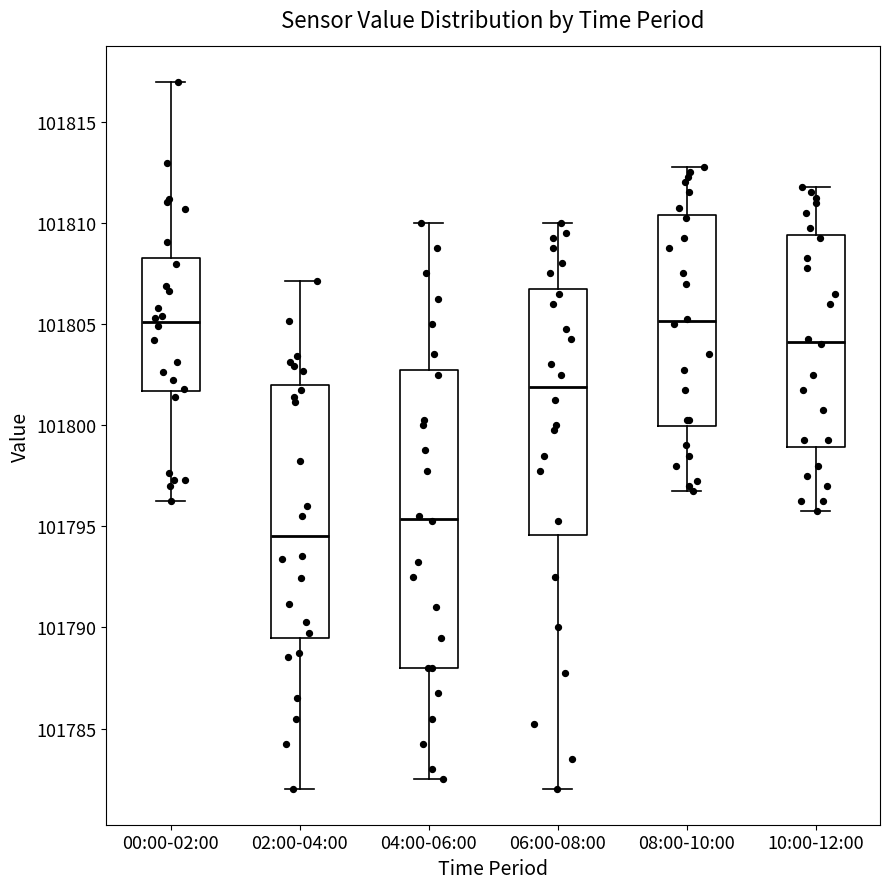

Which box is the tallest, from its lower edge to its upper edge?

04:00-06:00